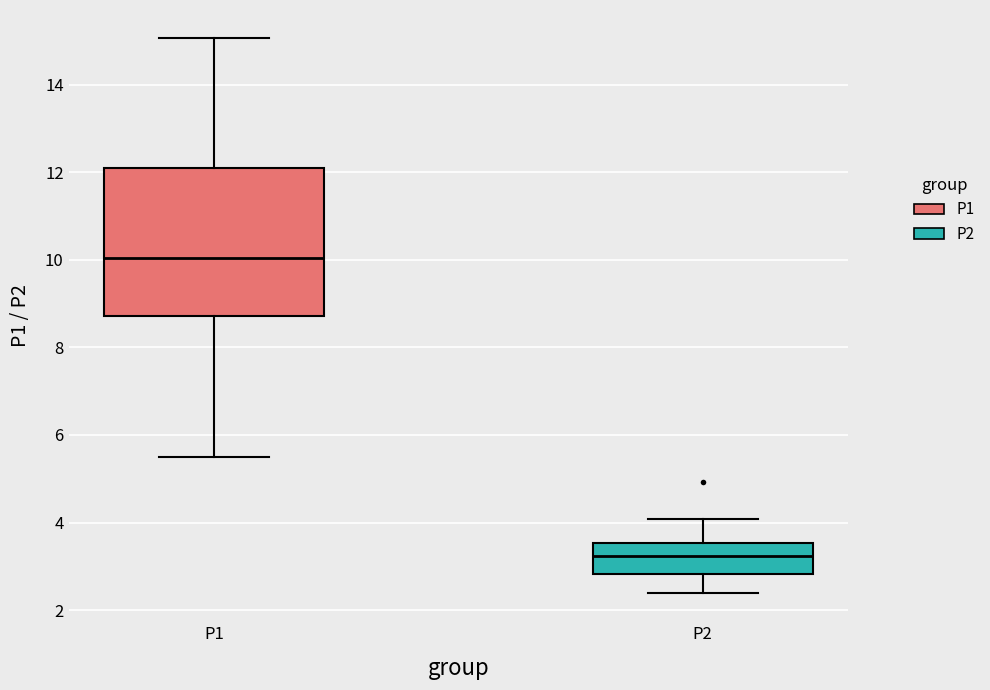

Which box is the tallest, from its lower edge to its upper edge?

P1